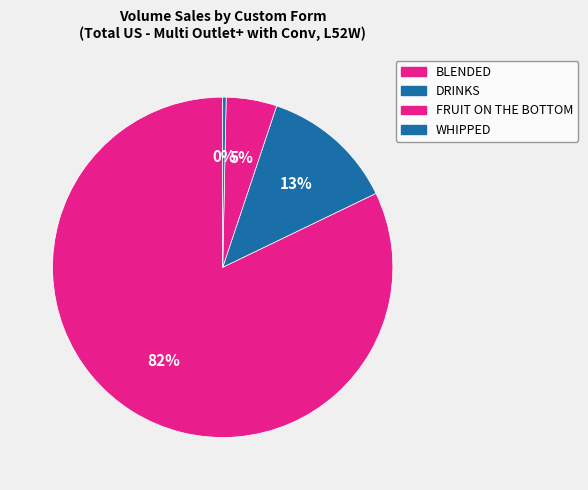

What is the majority slice?

BLENDED